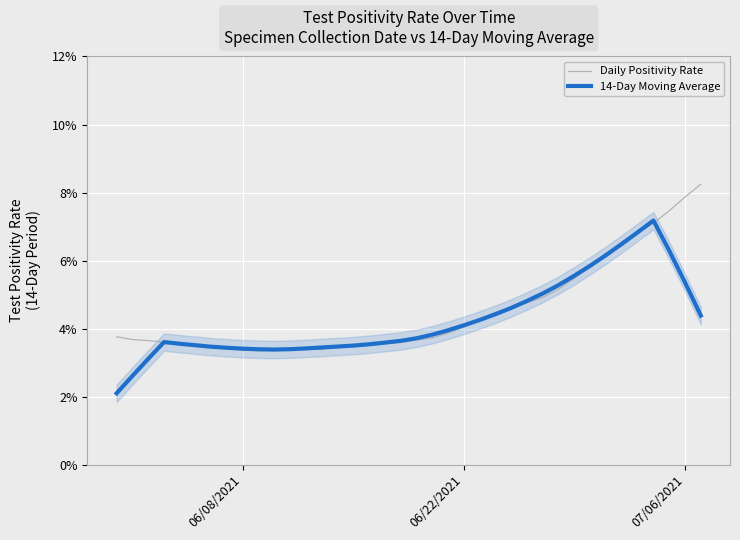

What is the sum of all 14-Day Moving Average values?

1.6